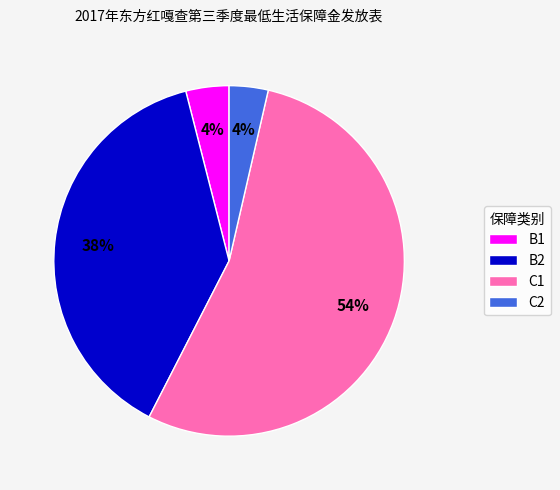

Is there a majority slice in this chart?

Yes